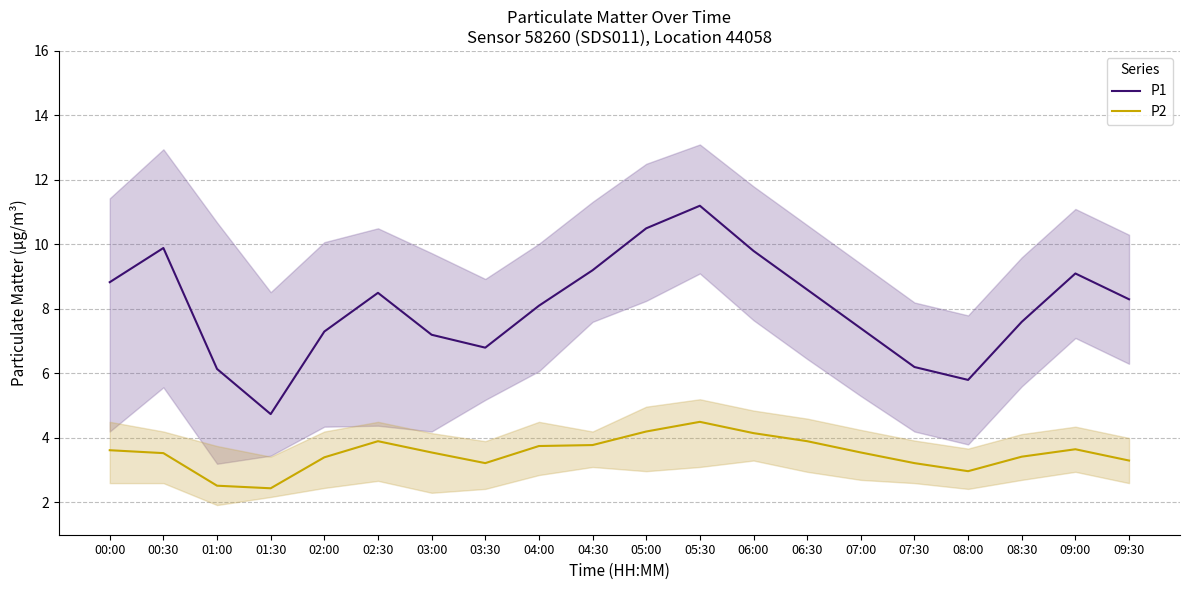

Reading left to right, extract all data points from this chart.

P1: 00:00=8.8	00:30=9.9	01:00=6.1	01:30=4.7	02:00=7.3	02:30=8.5	03:00=7.2	03:30=6.8	04:00=8.1	04:30=9.2	05:00=10.5	05:30=11.2	06:00=9.8	06:30=8.6	07:00=7.4	07:30=6.2	08:00=5.8	08:30=7.6	09:00=9.1	09:30=8.3
P2: 00:00=3.6	00:30=3.5	01:00=2.5	01:30=2.4	02:00=3.4	02:30=3.9	03:00=3.5	03:30=3.2	04:00=3.8	04:30=3.8	05:00=4.2	05:30=4.5	06:00=4.2	06:30=3.9	07:00=3.5	07:30=3.2	08:00=3.0	08:30=3.4	09:00=3.6	09:30=3.3